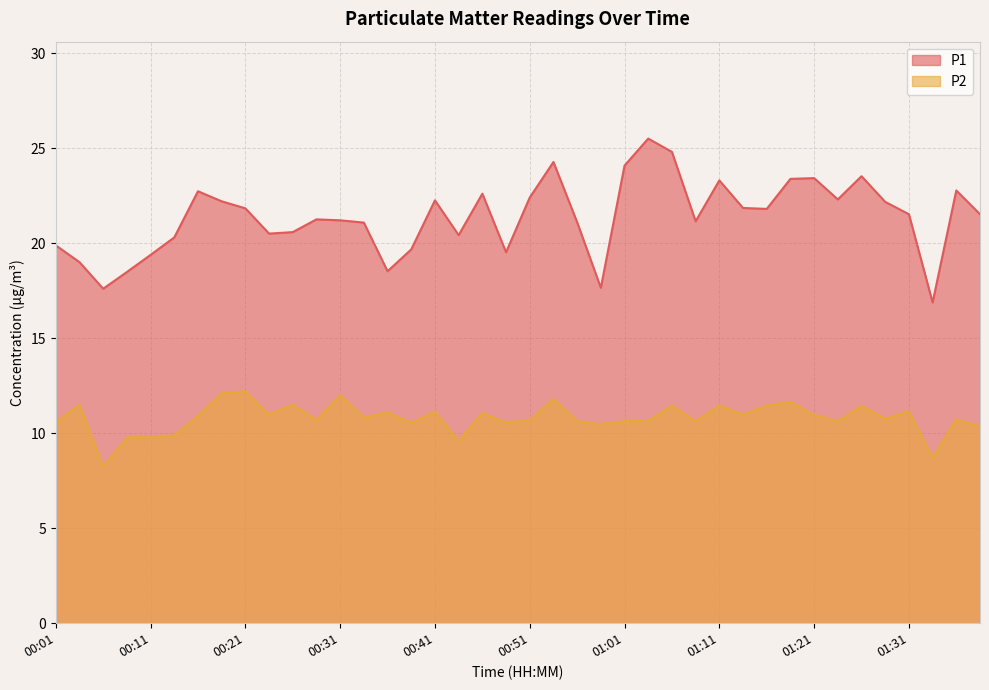

Reading left to right, what are all the values shown in this chart?

P1: 19.9	19.0	17.6	18.5	19.4	20.3	22.7	22.2	21.8	20.5	20.6	21.2	21.2	21.1	18.5	19.7	22.2	20.4	22.6	19.5	22.4	24.3	21.1	17.6	24.1	25.5	24.8	21.1	23.3	21.9	21.8	23.4	23.4	22.3	23.5	22.2	21.5	16.9	22.8	21.5
P2: 10.6	11.5	8.2	9.8	9.8	9.9	10.9	12.1	12.2	11.0	11.5	10.7	12.0	10.8	11.1	10.6	11.1	9.6	11.1	10.6	10.7	11.8	10.6	10.5	10.6	10.7	11.4	10.6	11.4	11.0	11.4	11.7	10.9	10.6	11.4	10.8	11.2	8.7	10.7	10.3